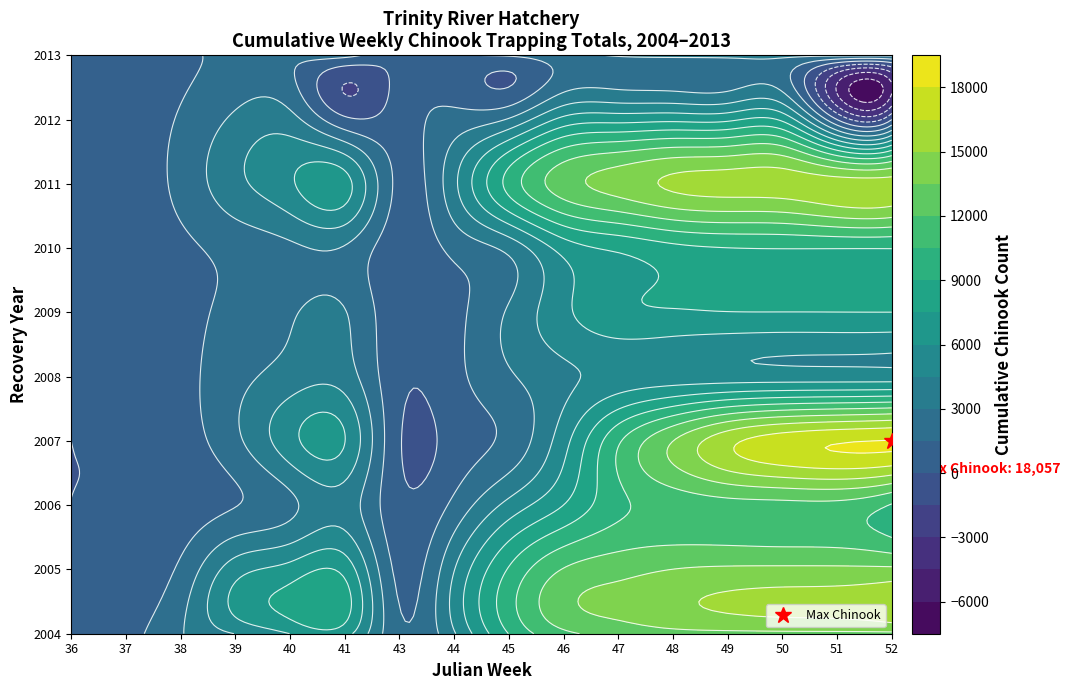

Which has a higher value, 14 or 3?

14